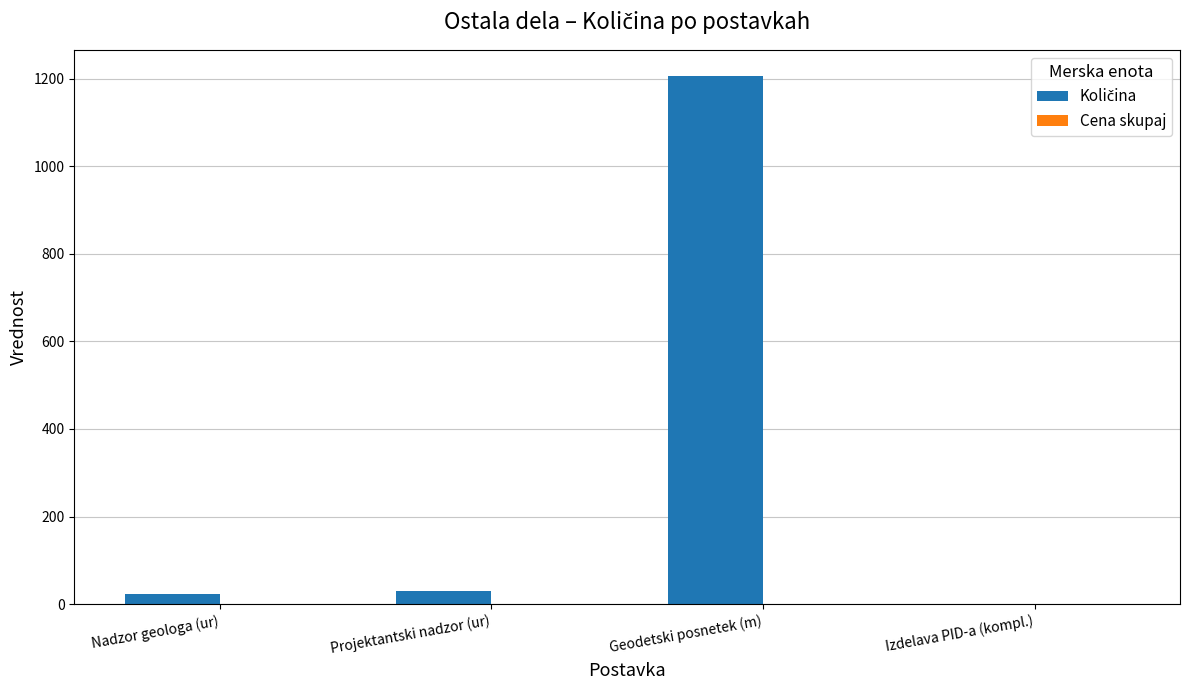

What is the sum of the values at Projektantski nadzor (ur) and Geodetski posnetek (m)?

1235